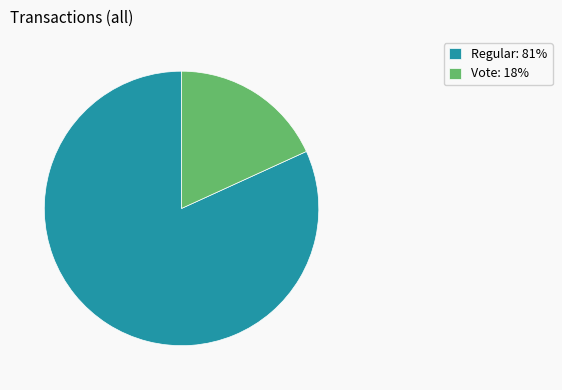

True or false: Vote: 18% accounts for 25% of the total.

False